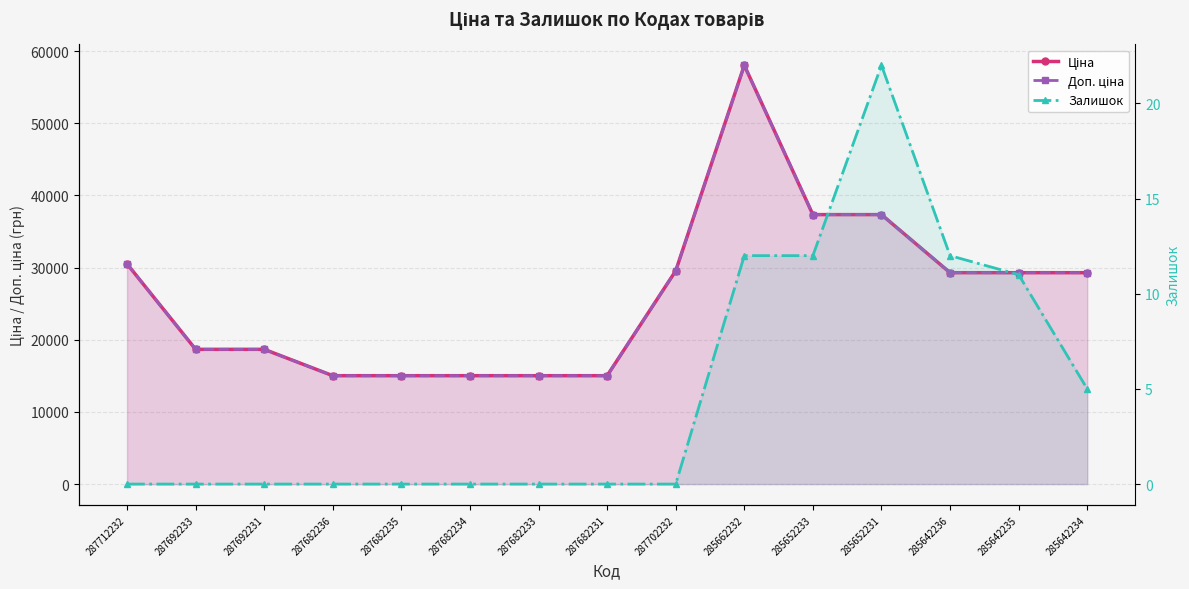

At which label does Ціна first exceed 29294?

287712232